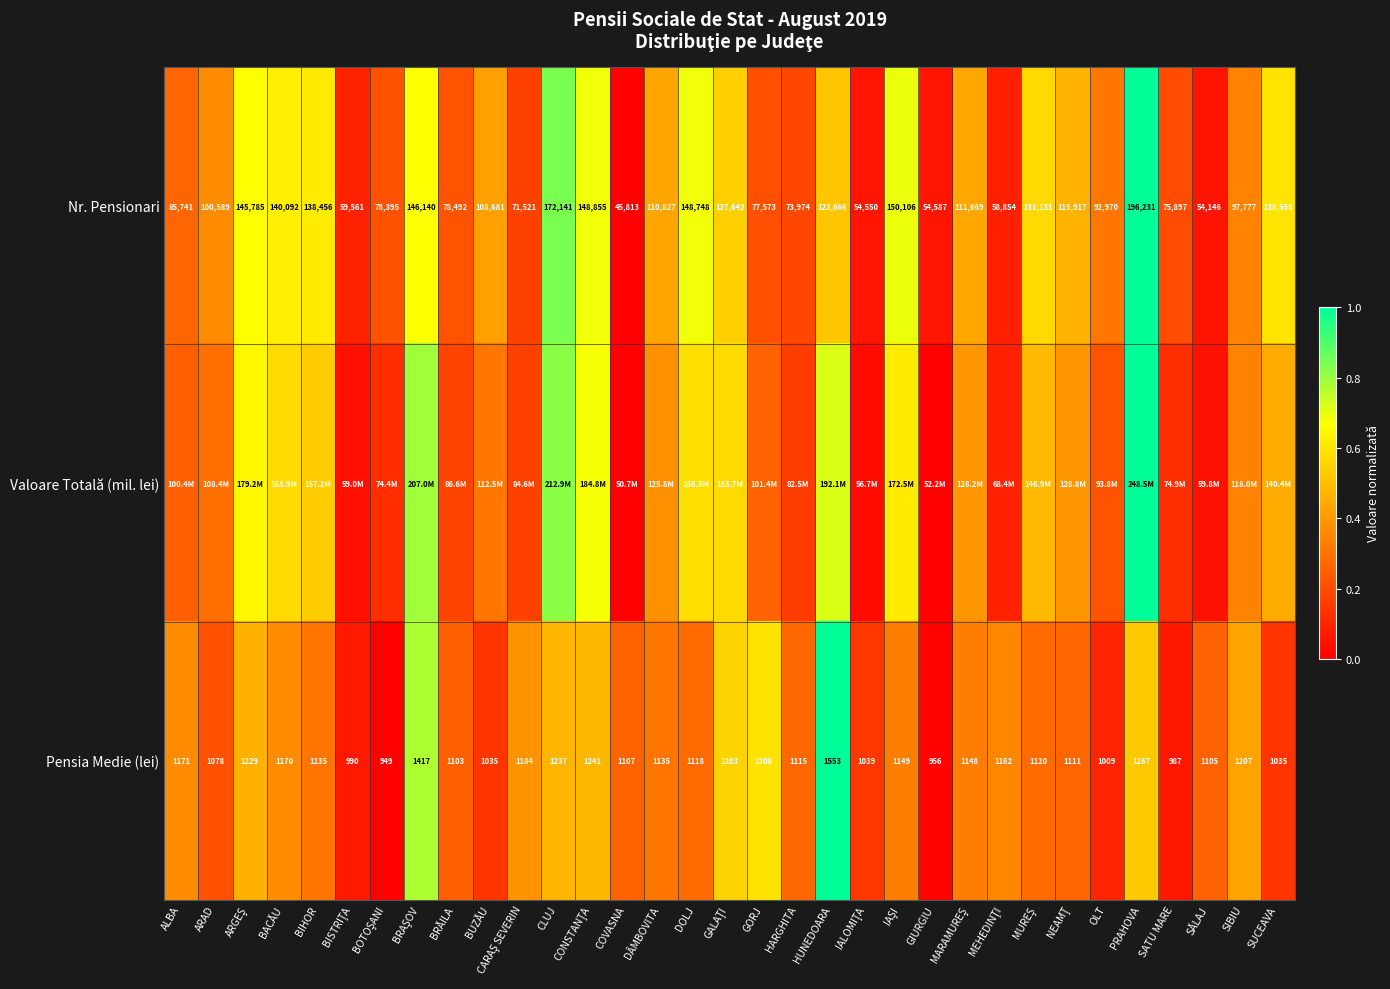

At which label is Nr. Pensionari closest to 121022?

HUNEDOARA